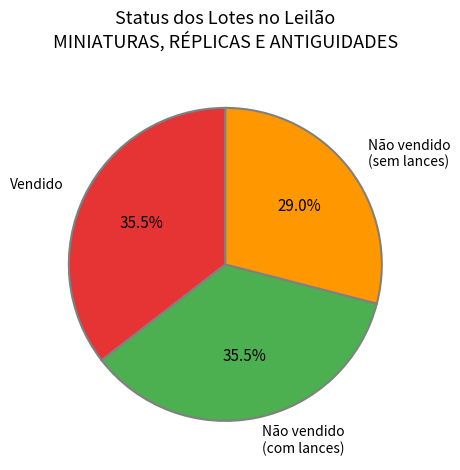

Which slice is the smallest?

Não vendido (sem lances)